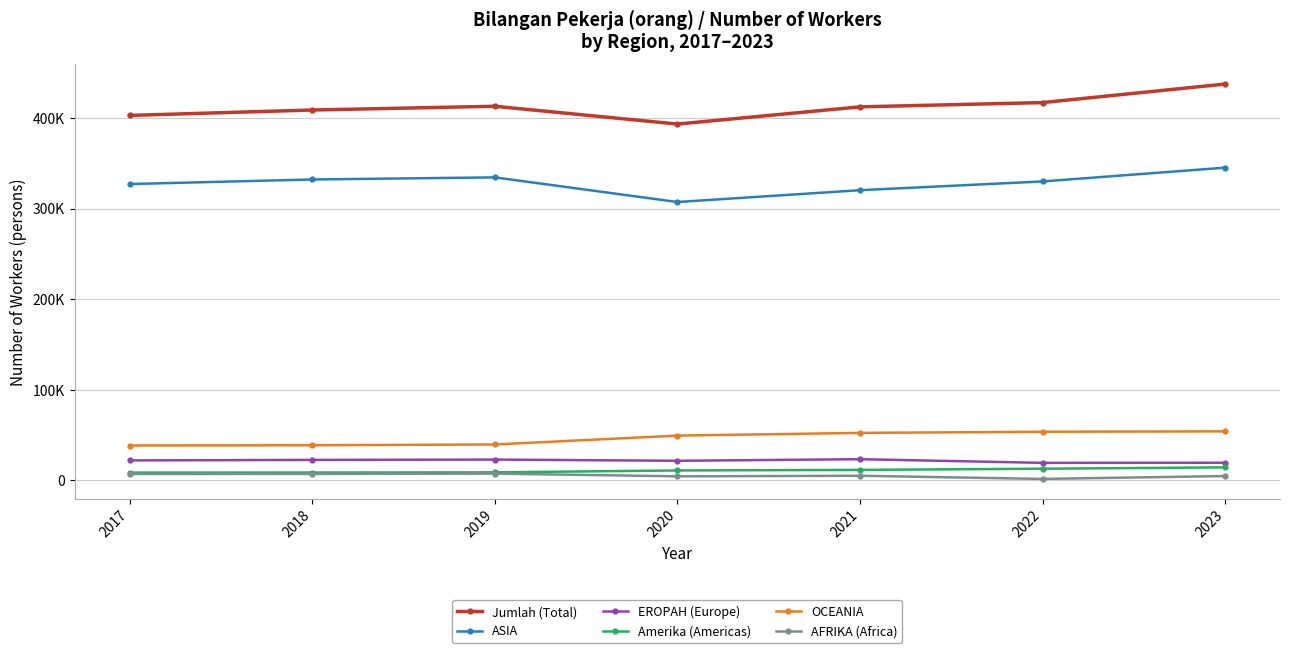

What are all the series names shown in the legend?

Jumlah (Total), ASIA, EROPAH (Europe), Amerika (Americas), OCEANIA, AFRIKA (Africa)